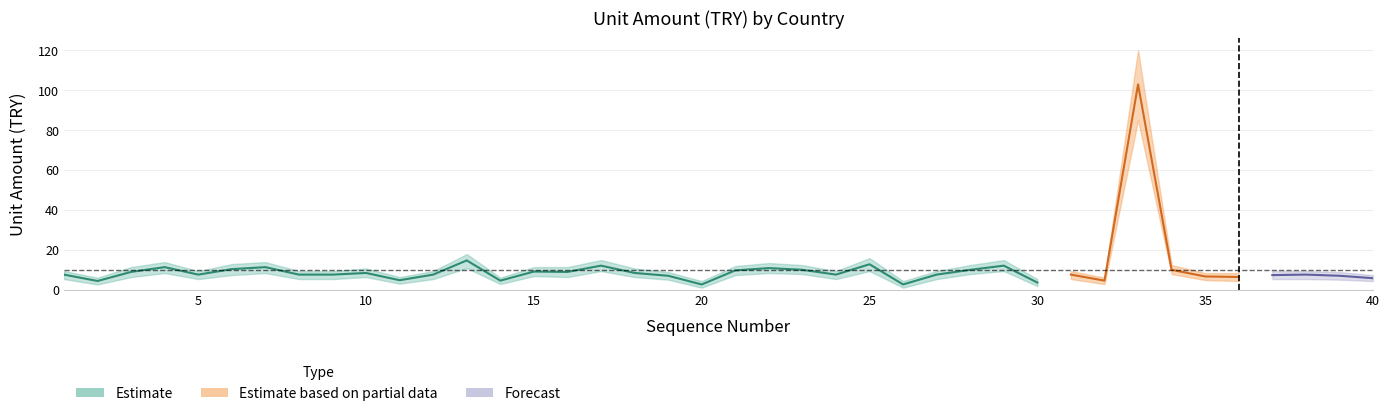

What is the value of the Unit Amount (TRY) upper point at the 9th from the left?

9.5